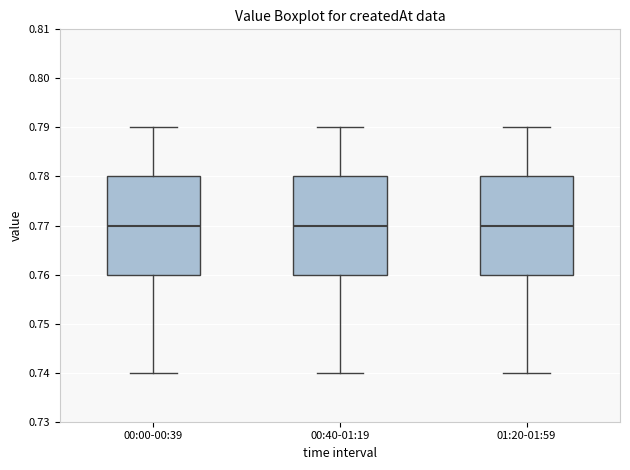

Reading left to right, transcribe this box plot: for each box, give where its median line is, the range the box spans, and where its two whiskers end, as read against the y-axis. The values are not printed on the chart, so give them approximately, as read against the axis.

00:00-00:39: median 0.77, box 0.76 to 0.78, whiskers 0.74 to 0.79
00:40-01:19: median 0.77, box 0.76 to 0.78, whiskers 0.74 to 0.79
01:20-01:59: median 0.77, box 0.76 to 0.78, whiskers 0.74 to 0.79